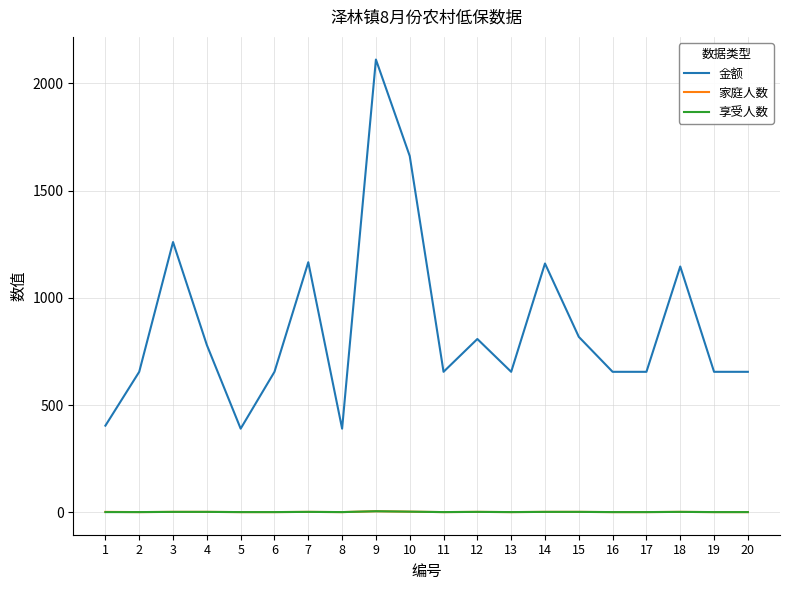

The value of 金额 at 1 is 404. True or false?

True